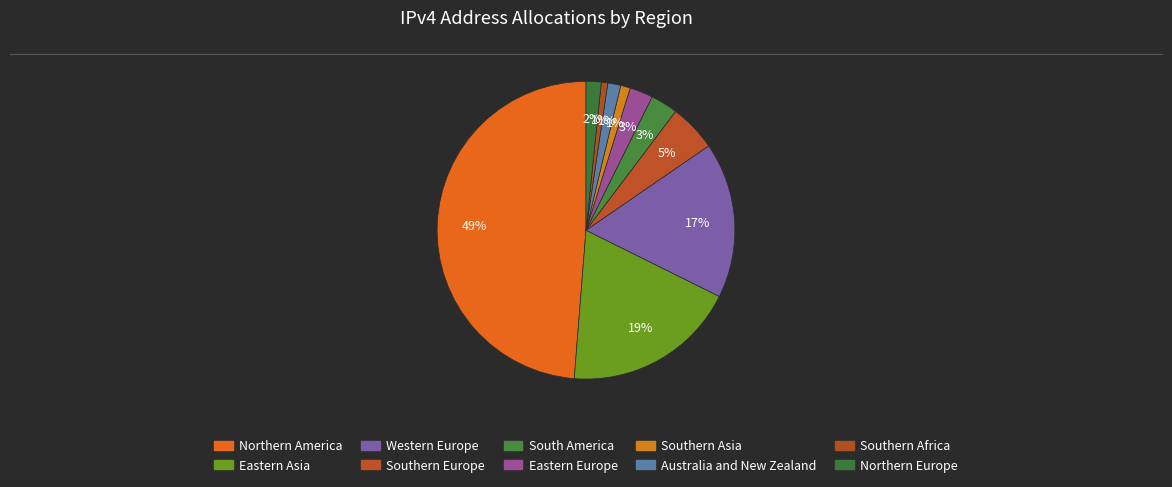

What is the total percentage of Southern Africa and Northern Europe?

2.3%